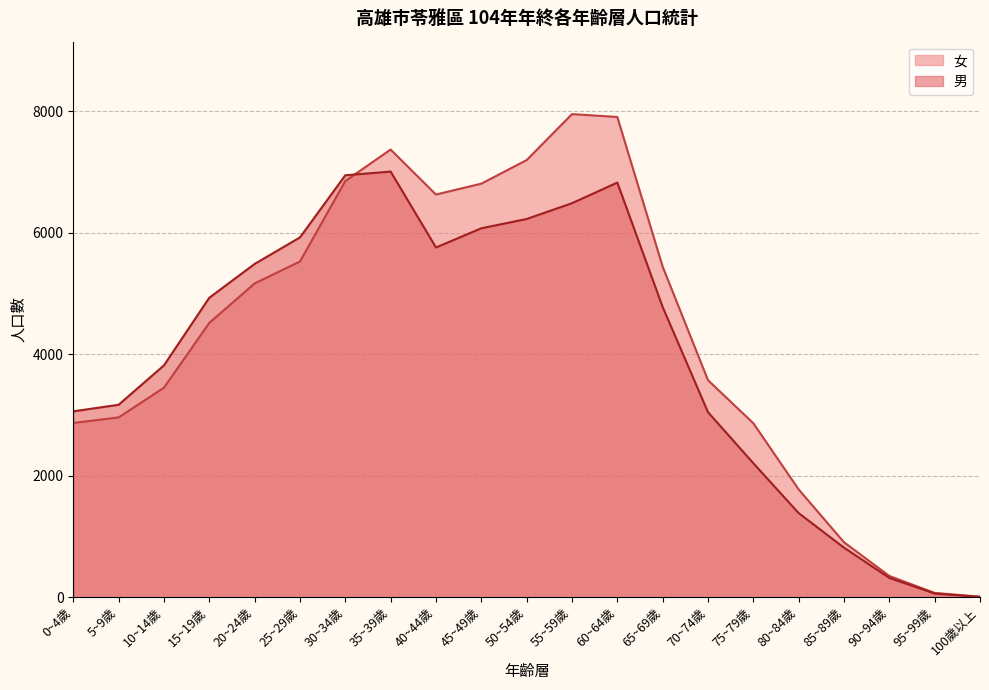

What is the smallest value displayed?

5